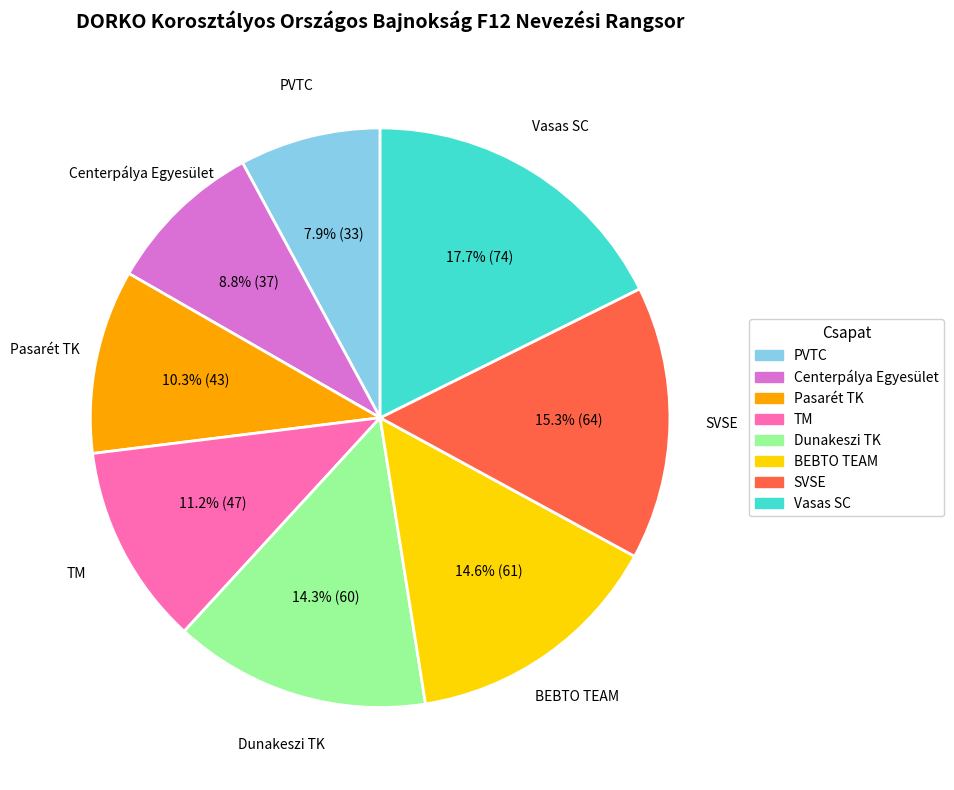

The TM slice represents 2% of the pie. True or false?

False